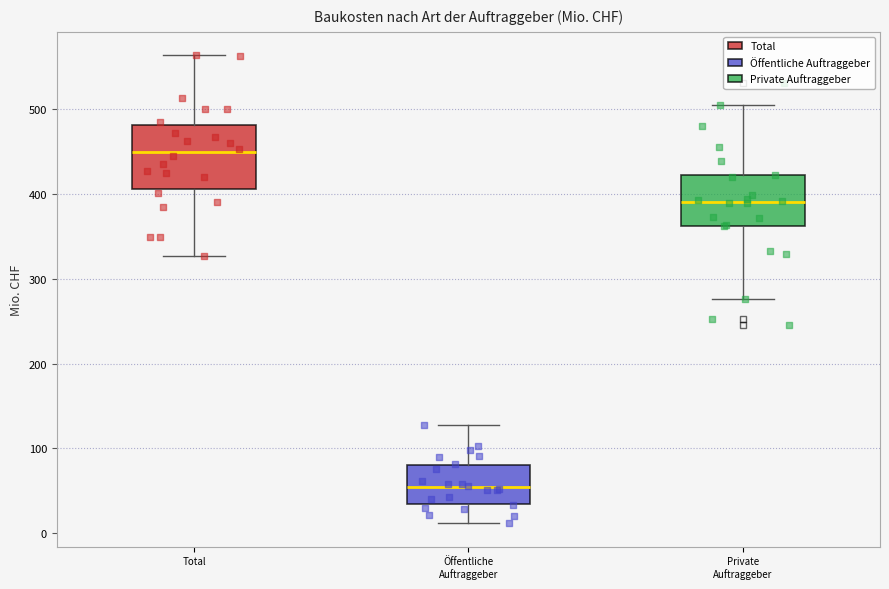

Comparing the boxes themselves (not the whiskers), which one is the tallest?

Total